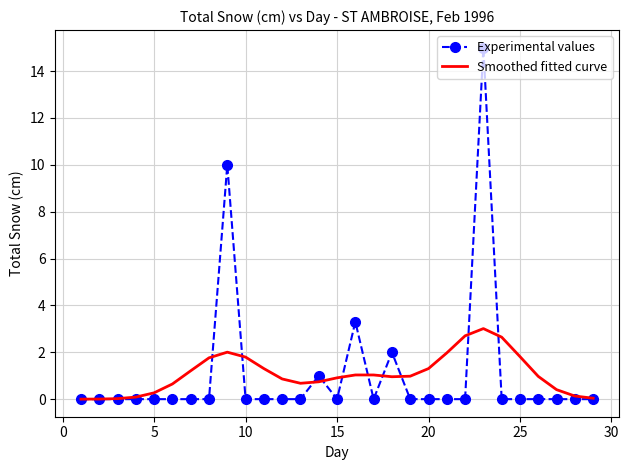

List the series in order of their peak value, lowest first.

Smoothed fitted curve, Experimental values